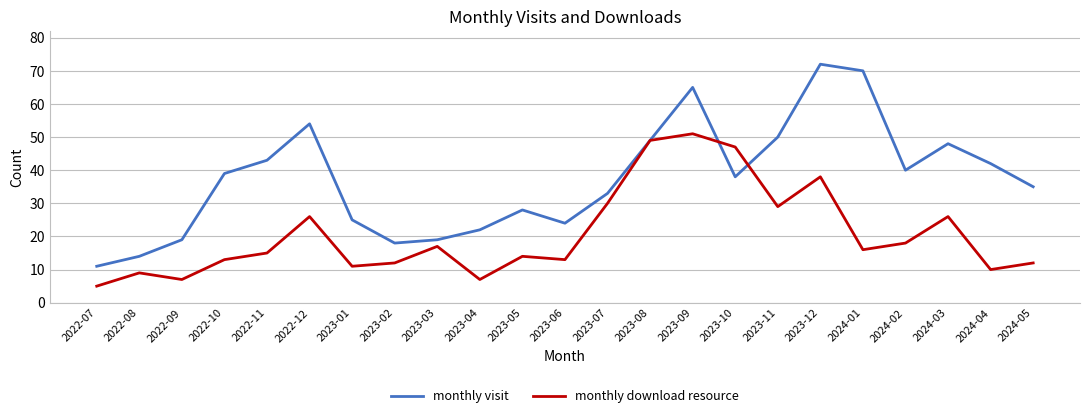

Which series has the widest spread of values?

monthly visit